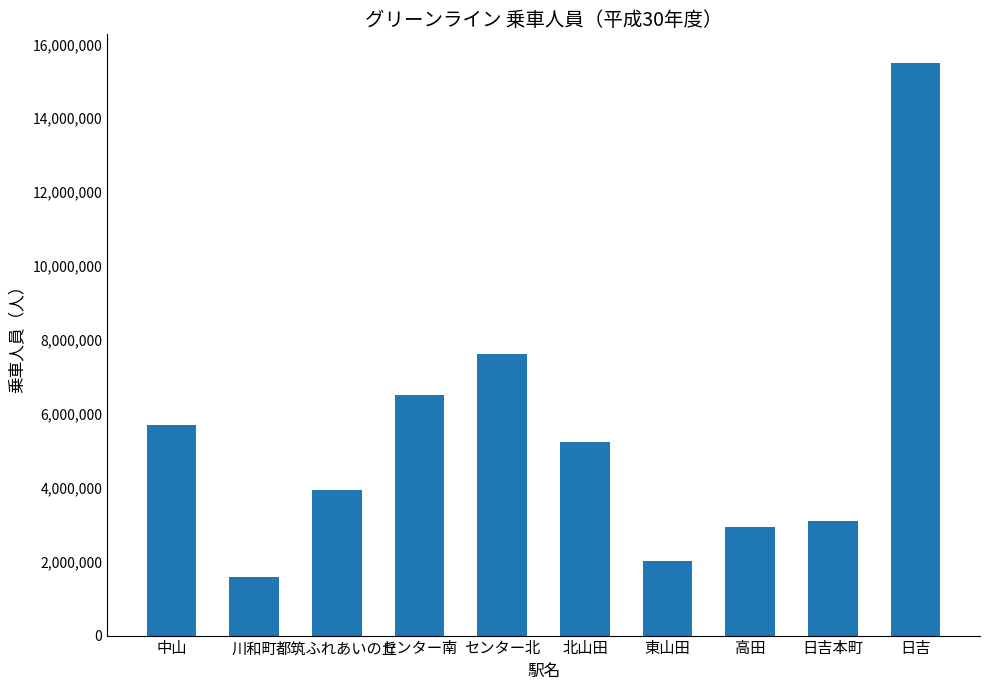

What position from the left is 中山?

1